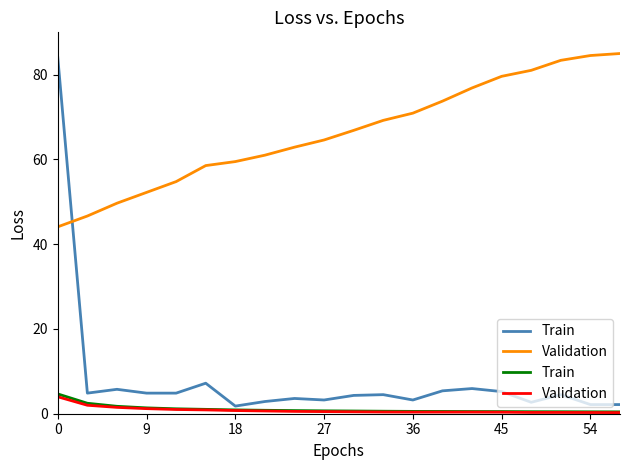

What is the value of the Validation point at the 18th from the left?

0.3